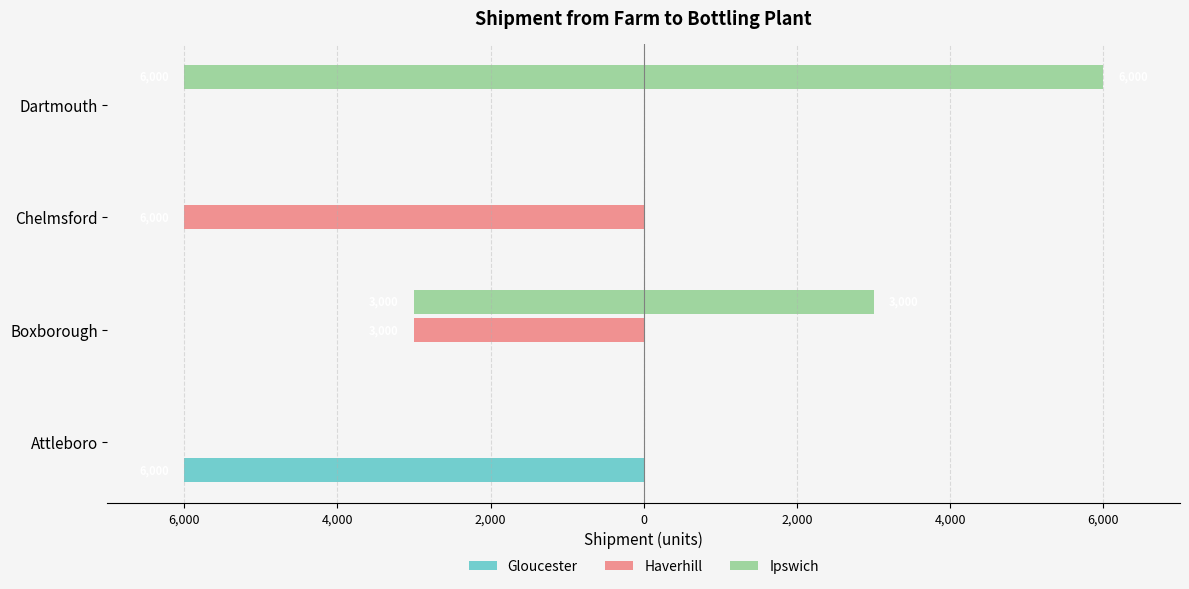

What is the total value across all series at Dartmouth?

-6000